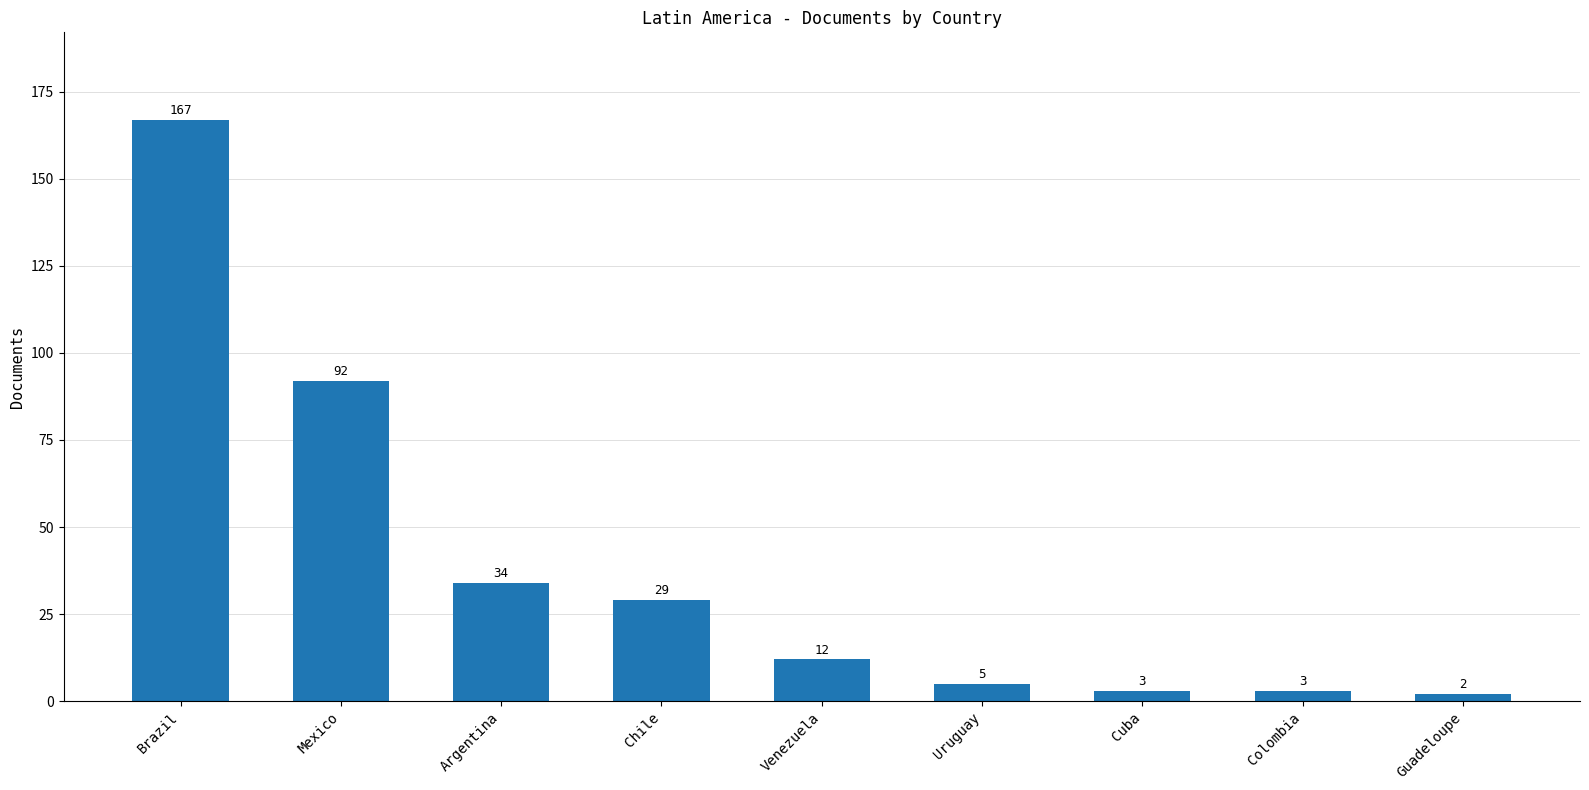

What is the difference between the maximum and minimum values?

165